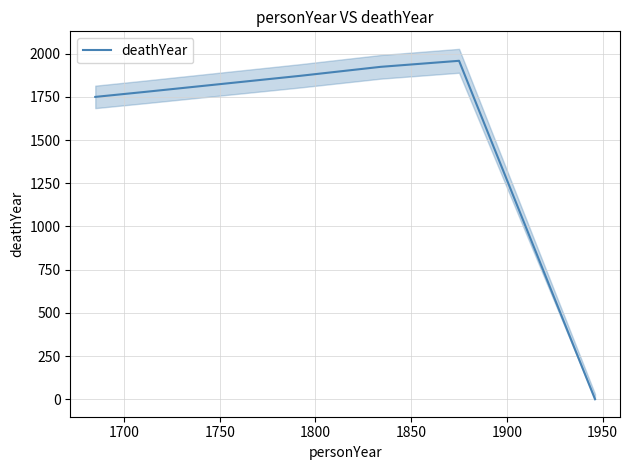

How many categories are shown in the chart?

6